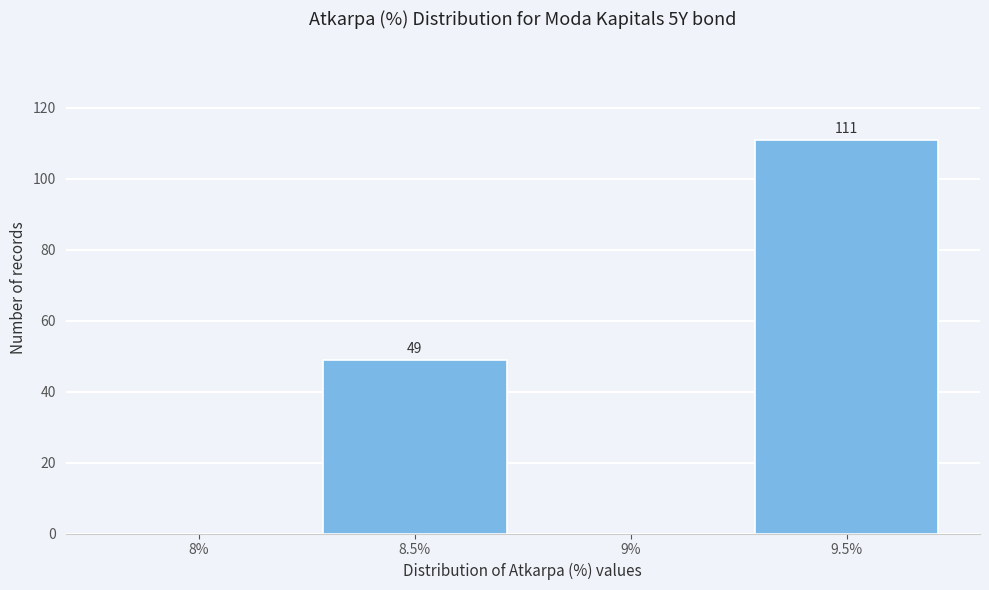

Reading left to right, transcribe all the data shown in this chart.

8%=0	8.5%=49	9%=0	9.5%=111